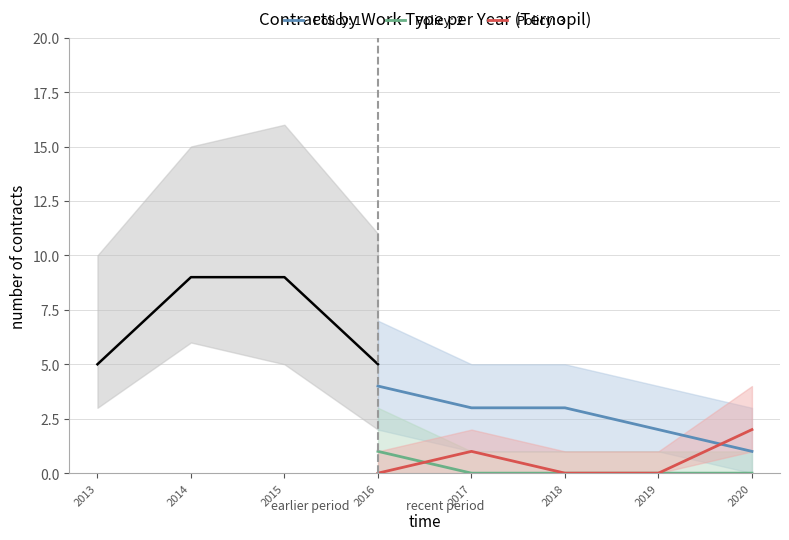

What is the value of the Будівництво point at the 8th from the left?

1